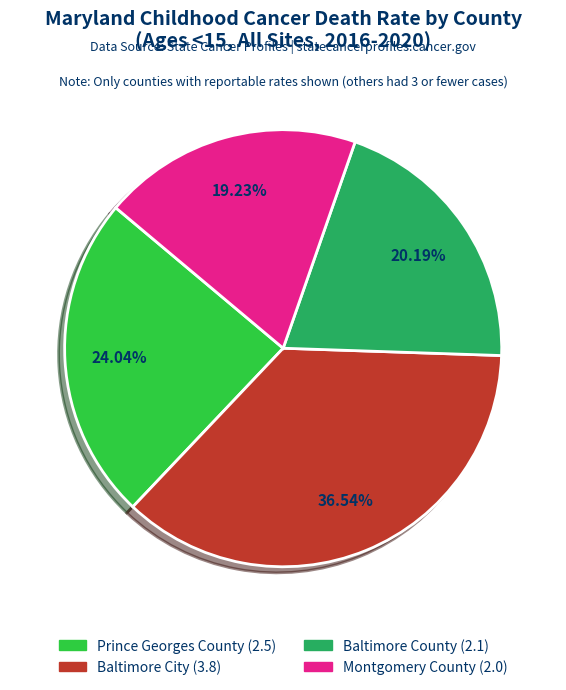

To the nearest percent, what is the combined percentage of Montgomery County and Baltimore City?

56%